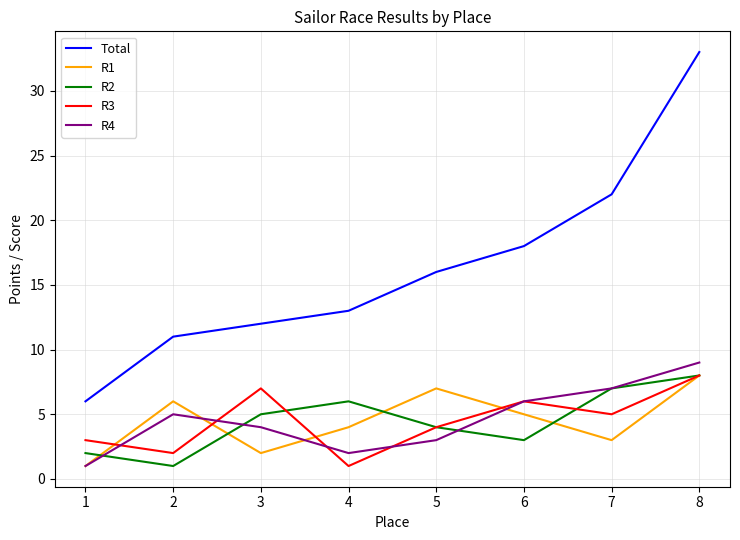

At which category is the sum across all series the highest?

8